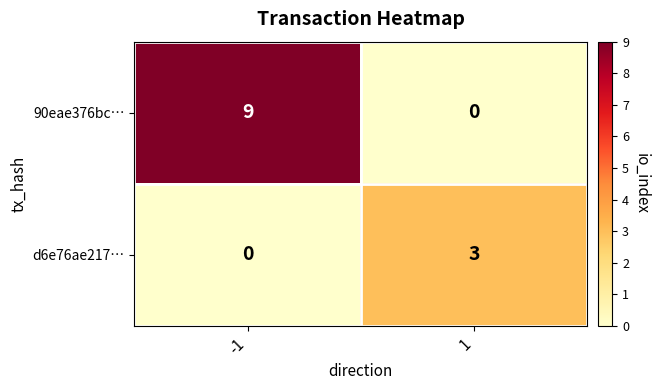

Reading left to right, transcribe all the data shown in this chart.

90eae376bc…: -1=9	1=0
d6e76ae217…: -1=0	1=3